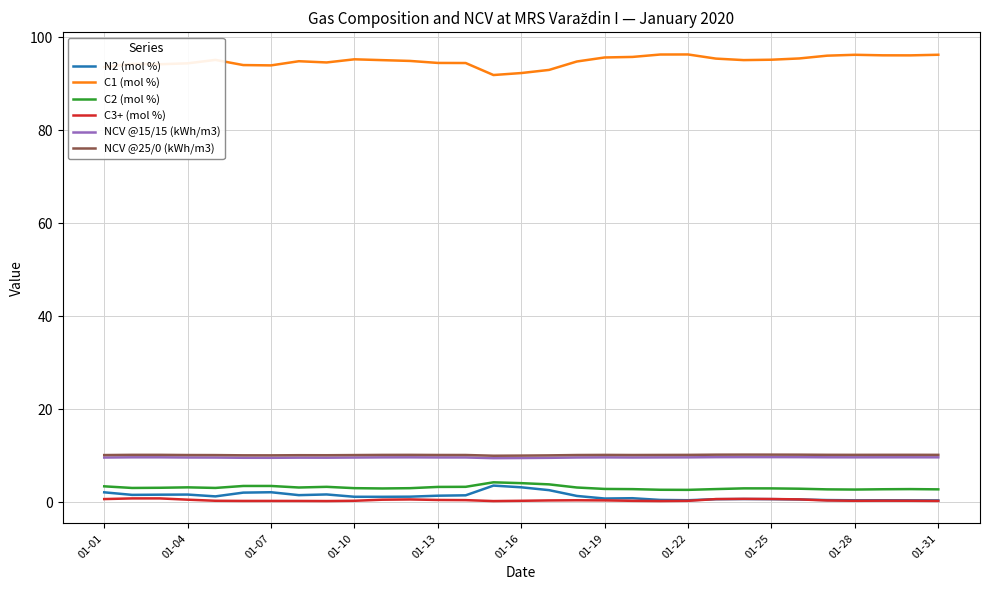

What is the greatest value displayed?

96.3